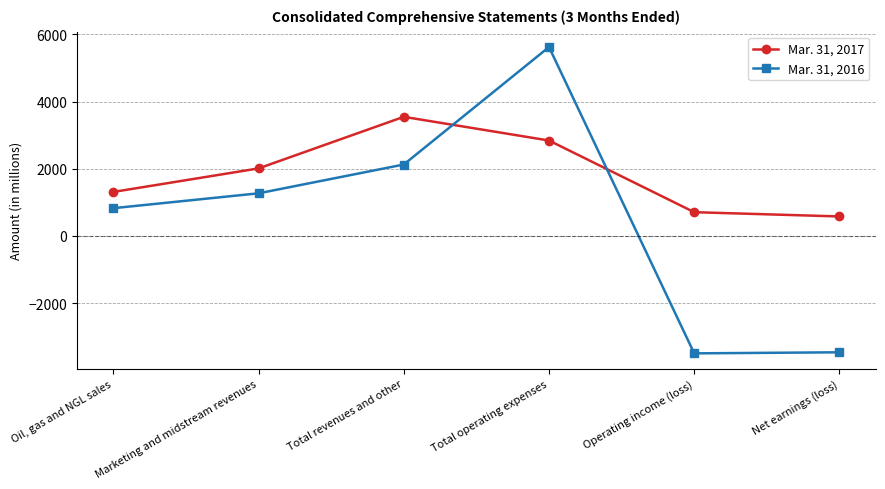

Read the Mar. 31, 2016 value at Net earnings (loss), to the nearest 10.

-3470